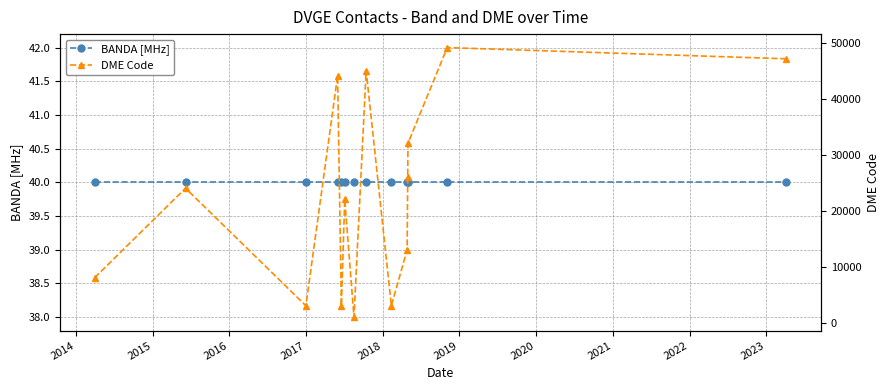

True or false: BANDA [MHz] has more than 0 interior local peaks.

False